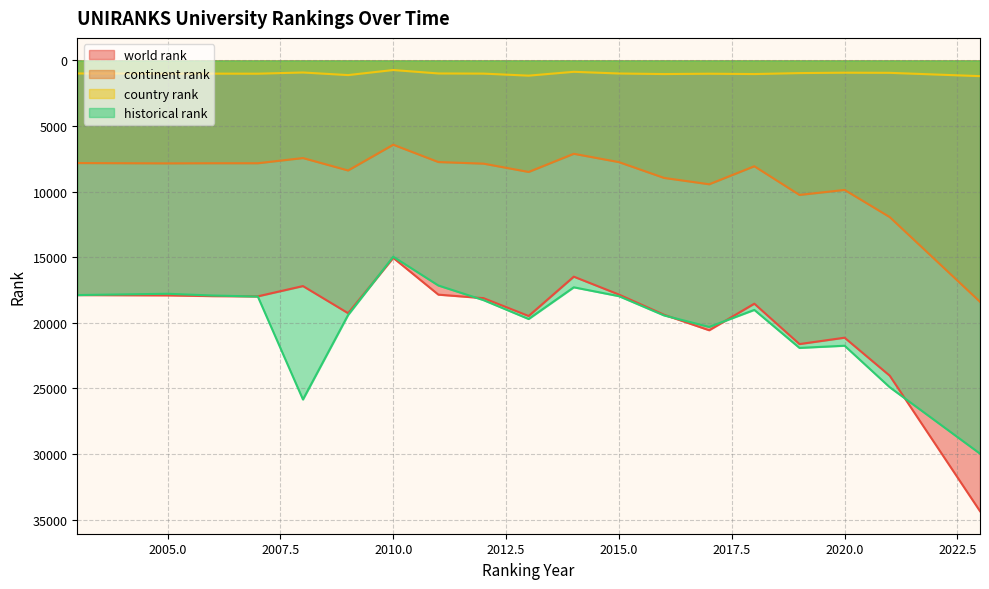

What is the value of the country rank point at the 9th from the left?

1005.0